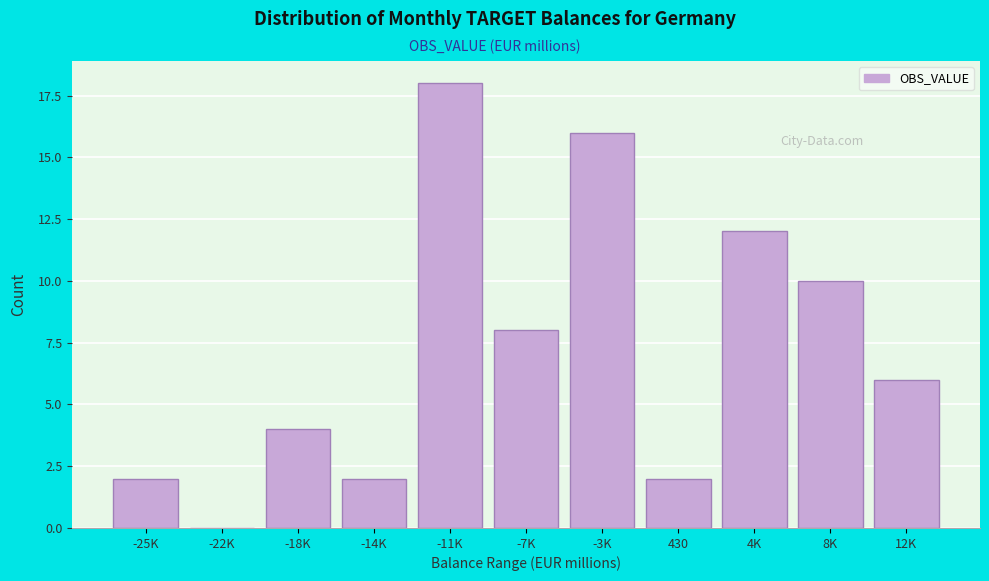

Reading right to left, list all the values displayed in this chart.

12K=6	8K=10	4K=12	430=2	-3K=16	-7K=8	-11K=18	-14K=2	-18K=4	-22K=0	-25K=2